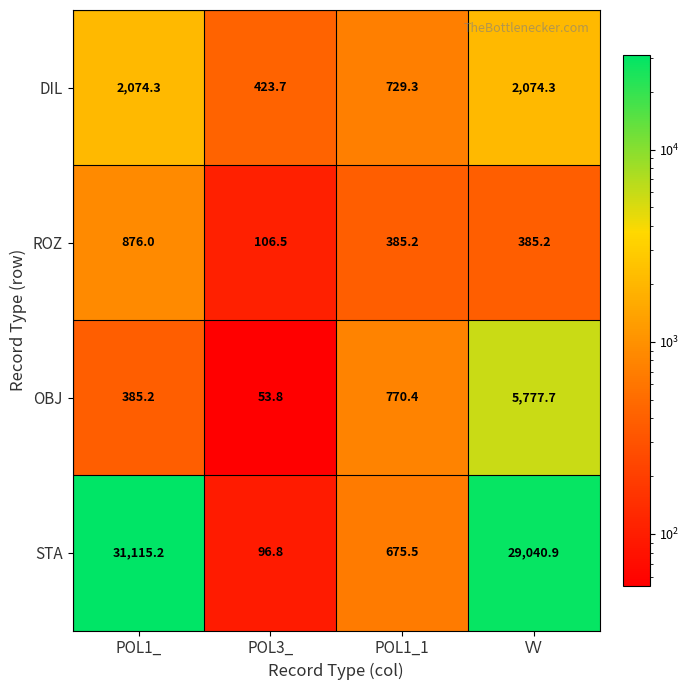

How many series are shown in this chart?

4